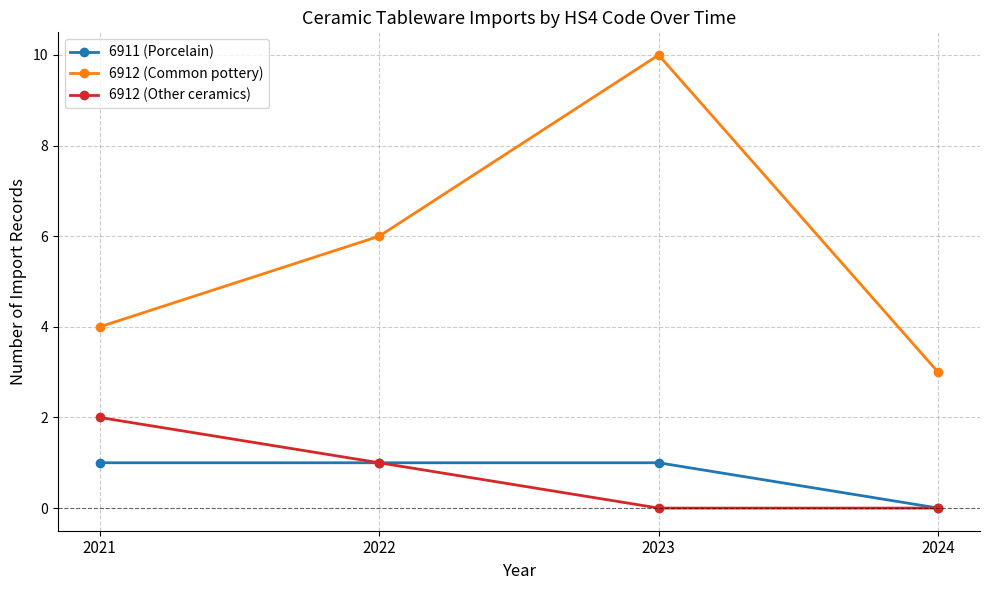

The value of 6912 (Other ceramics) at 2024 is 0. True or false?

True